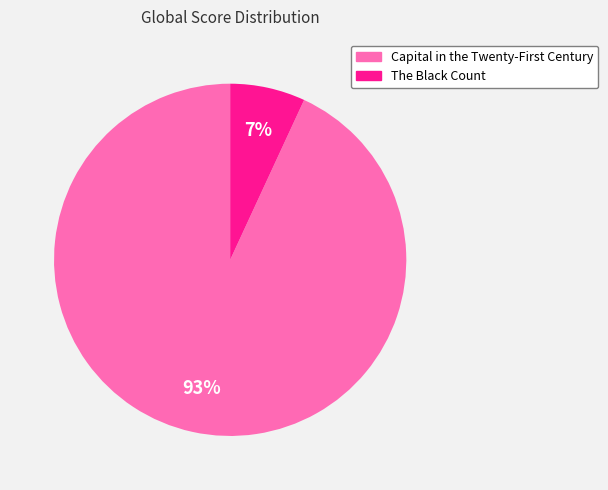

To the nearest percent, what is the difference between the largest and smallest slice percentages?

86%